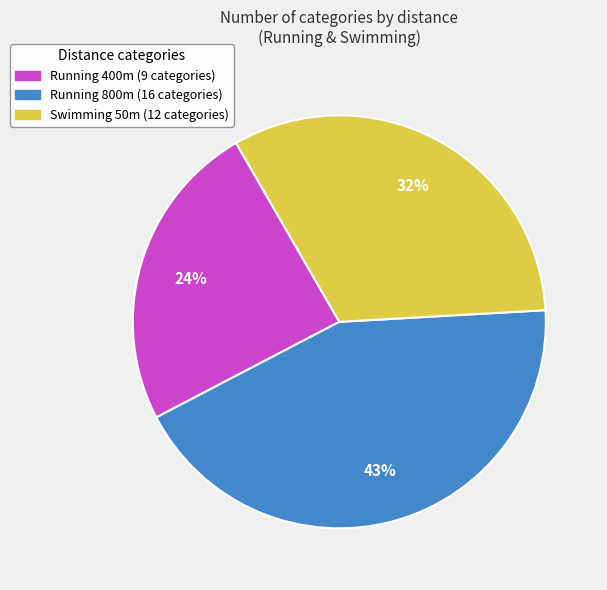

What percentage is the Running 400m (9 categories) slice, to the nearest percent?

24%